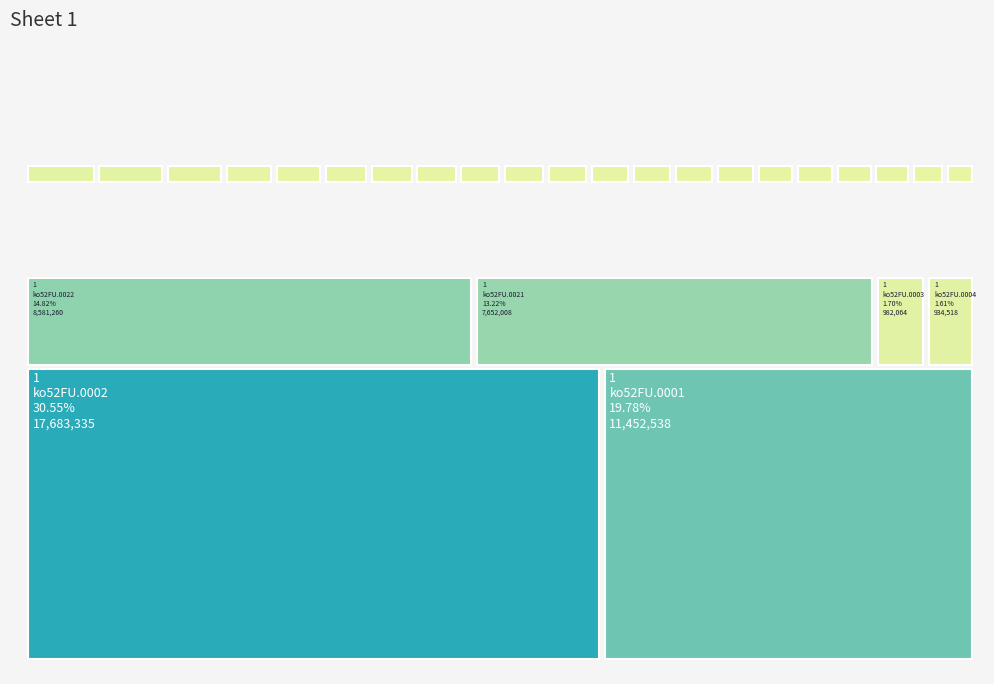

List the labels in order of value, largest first.

ko52FU.0002, ko52FU.0001, ko52FU.0022, ko52FU.0021, ko52FU.0003, ko52FU.0004, ko52FU.0005, ko52FU.0024, ko52FU.0006, ko52FU.0007, ko52FU.0025, ko52FU.0008, ko52FU.0009, ko52FU.0010, ko52FU.0011, ko52FU.0012, ko52FU.0013, ko52FU.0015, ko52FU.0014, ko52FU.0023, ko52FU.0016, ko52FU.0017, ko52FU.0018, ko52FU.0019, ko52FU.0020, ko52FU.0026, ko52FU.0027